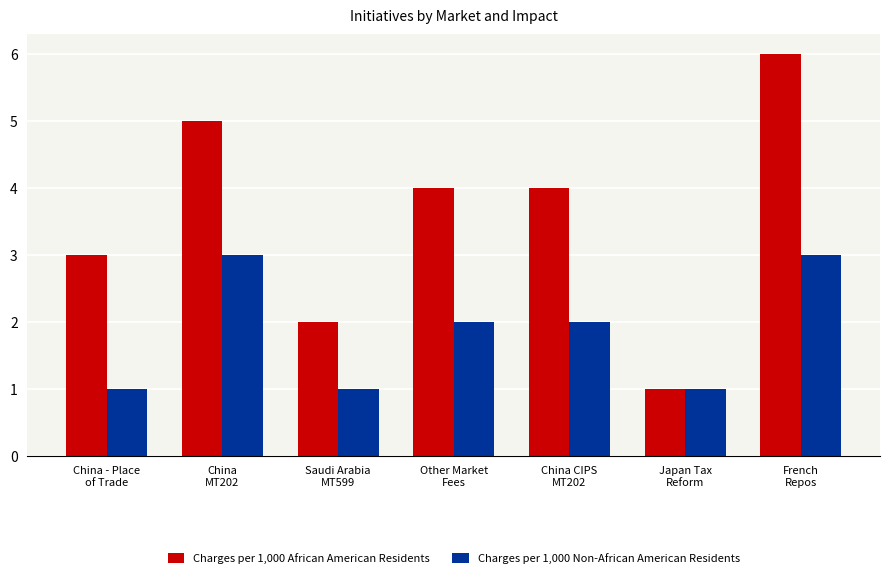

What is the value of the Charges per 1,000 Non-African American Residents bar at the 5th from the left?

2